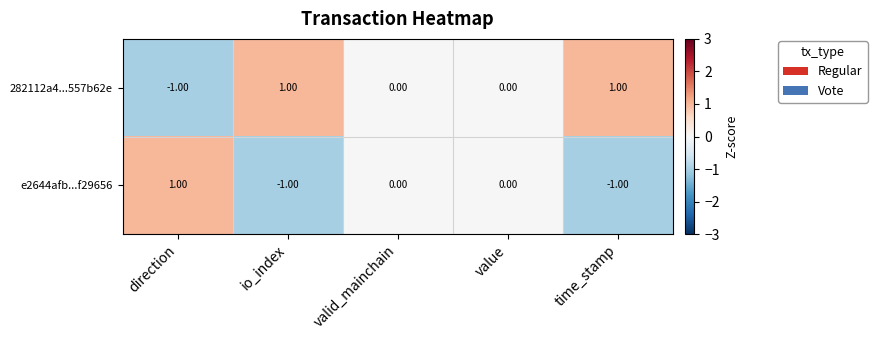

Which series has the largest total across all categories?

282112a4...557b62e